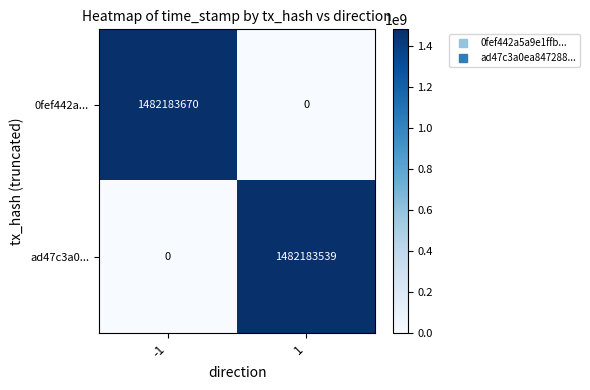

Which series has the largest range (max minus min)?

0fef442a...